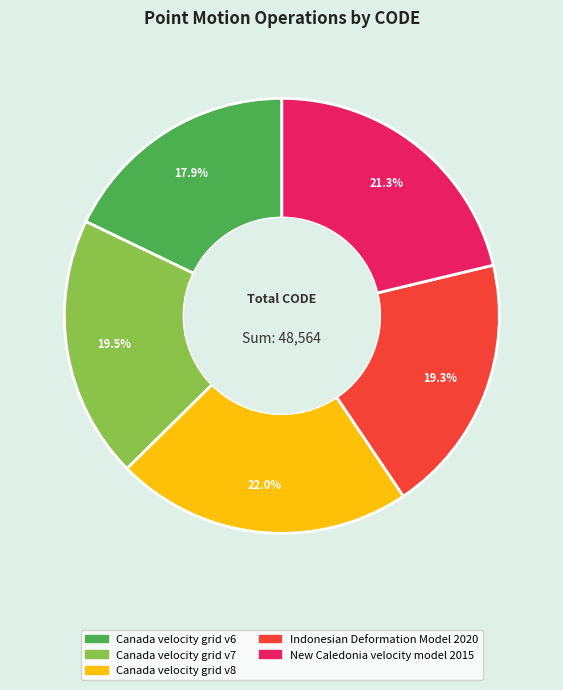

What percentage is NOT represented by Canada velocity grid v6?

82.1%